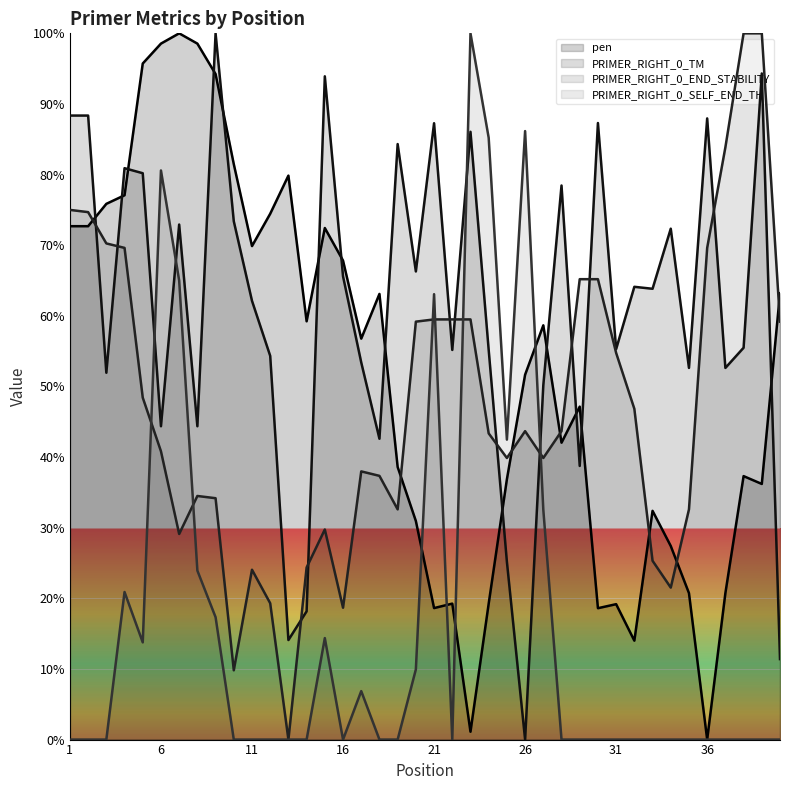

At which category does PRIMER_RIGHT_0_TM reach its first local peak?

4